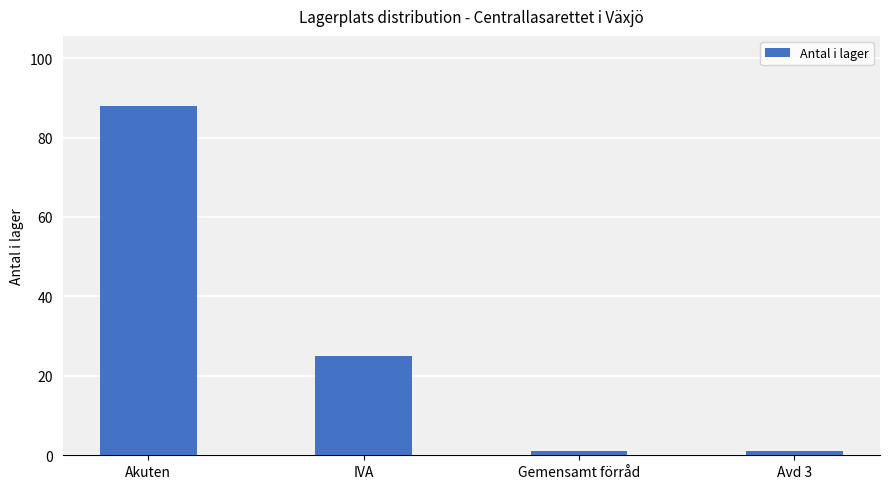

What is the greatest value displayed?

88